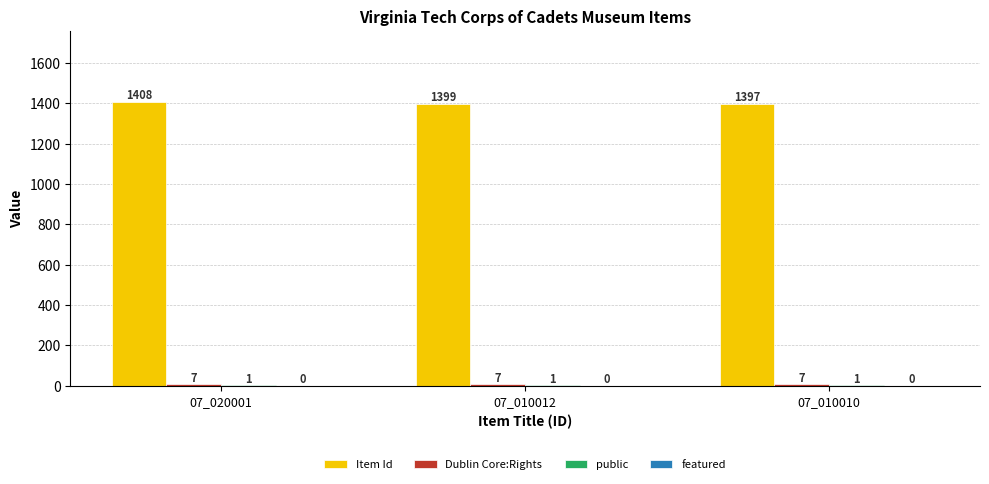

True or false: Item Id has a value of 1399 at 07_010012.

True